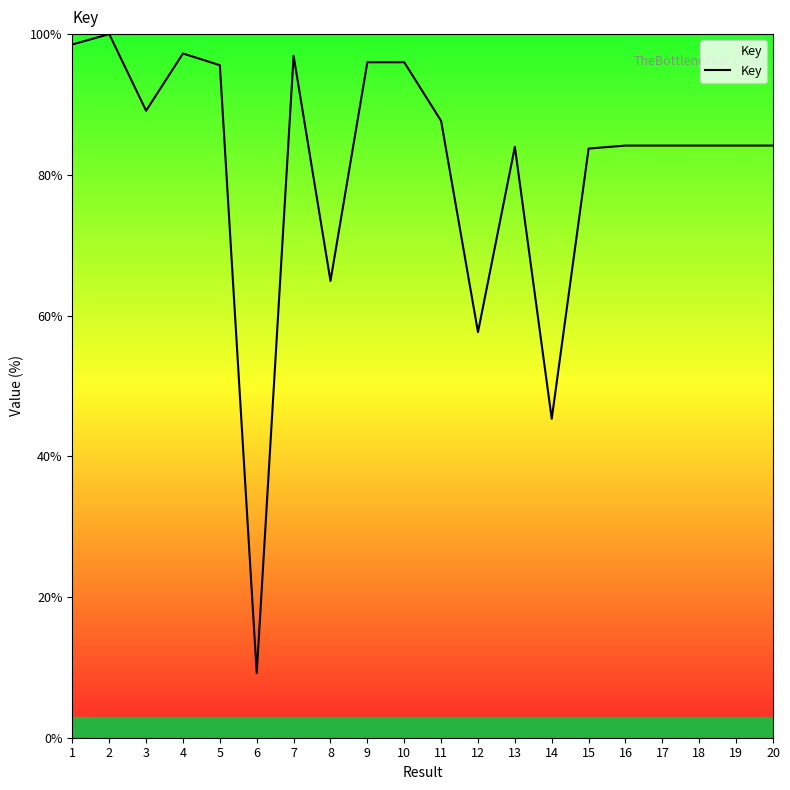

What is the greatest value displayed?

100.0